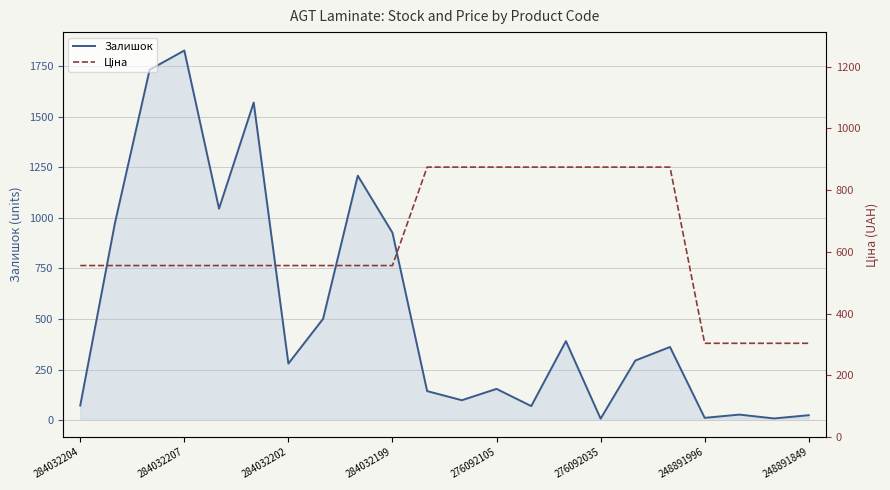

Where is the first local maximum for Залишок?

284032207